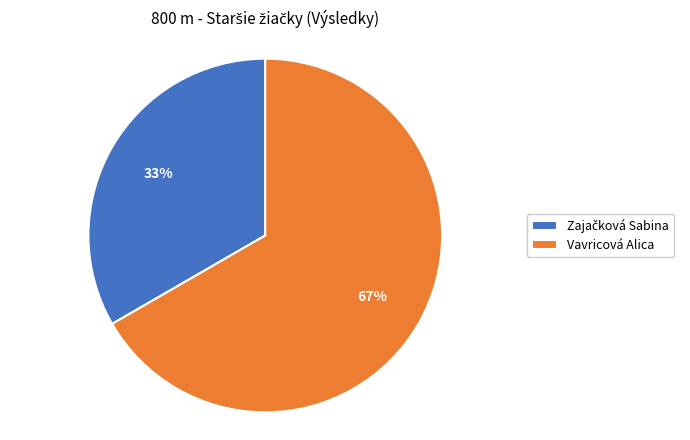

Does any single category account for the majority?

Yes